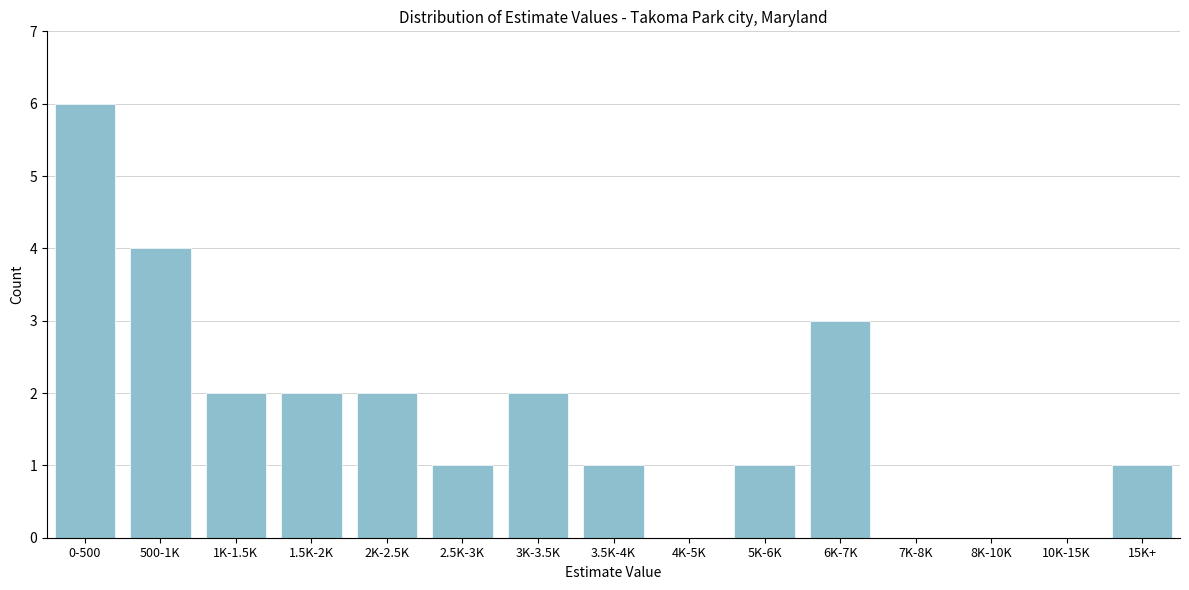

Reading right to left, transcribe all the data shown in this chart.

15K+=1	10K-15K=0	8K-10K=0	7K-8K=0	6K-7K=3	5K-6K=1	4K-5K=0	3.5K-4K=1	3K-3.5K=2	2.5K-3K=1	2K-2.5K=2	1.5K-2K=2	1K-1.5K=2	500-1K=4	0-500=6